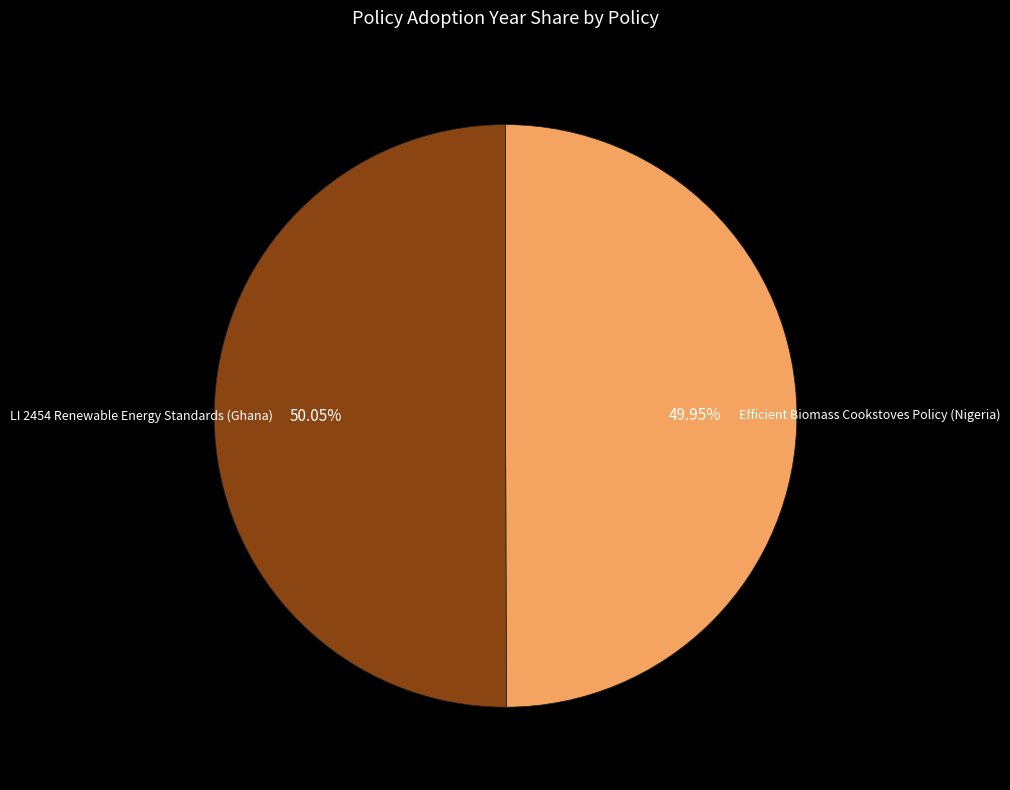

To the nearest percent, what portion does Efficient Biomass Cookstoves Policy (Nigeria) represent?

50%